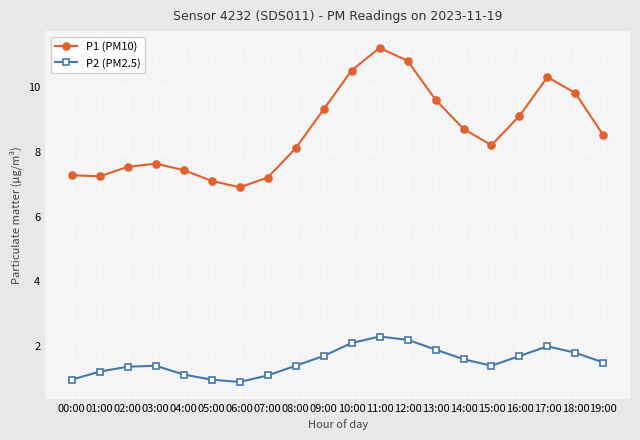

True or false: P1 (PM10) and P2 (PM2.5) cross at least once.

False